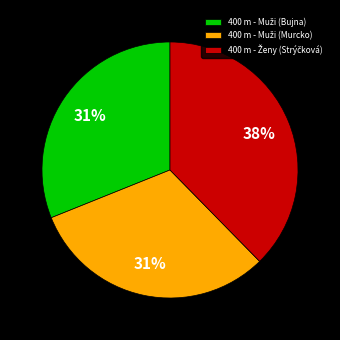

To the nearest percent, what is the average slice percentage?

33%